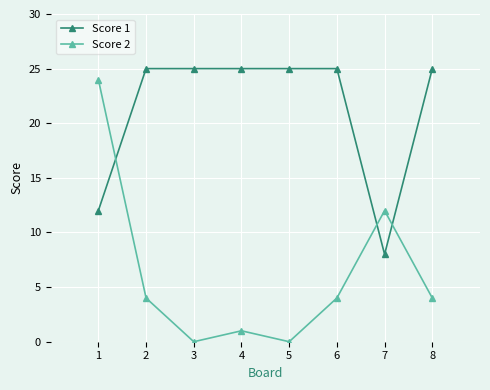

How many data points does each series have?

8